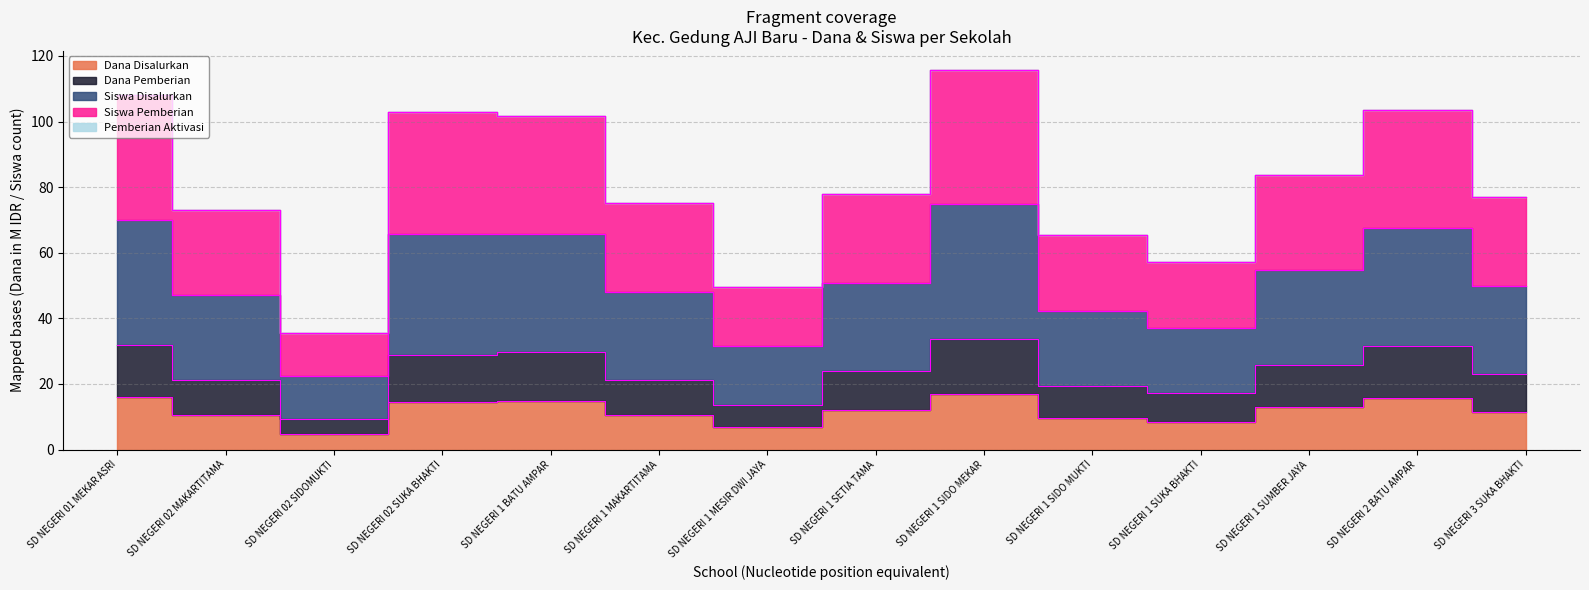

True or false: Dana Pemberian and Siswa Disalurkan intersect in this chart.

False